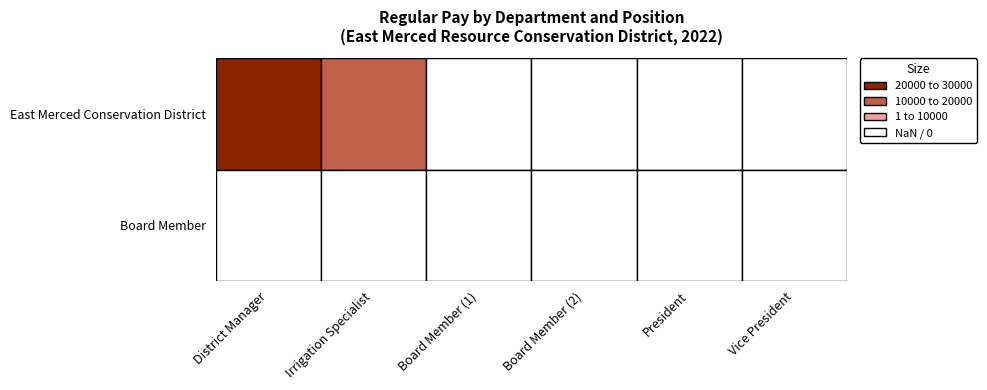

Reading right to left, extract all data points from this chart.

East Merced Conservation District: 5=0	4=0	3=0	2=0	1=19468	0=28739
Board Member: 5=0	4=0	3=0	2=0	1=0	0=0